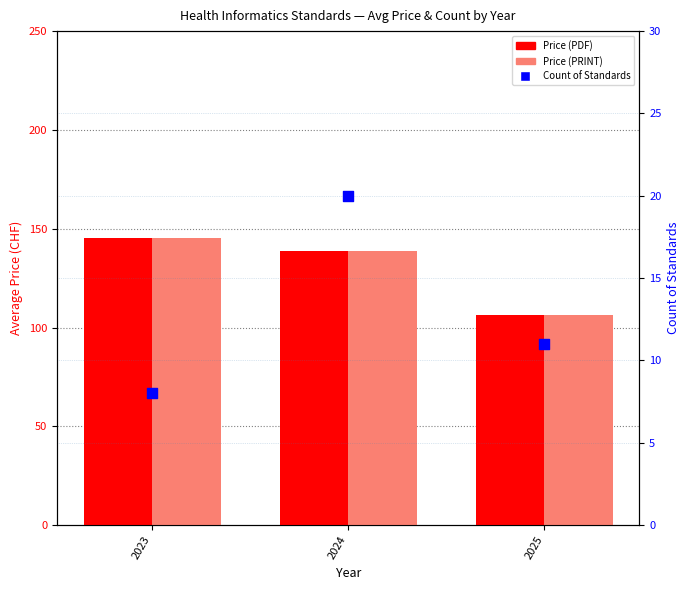

Which series contains the highest Y value?

Price (PDF)